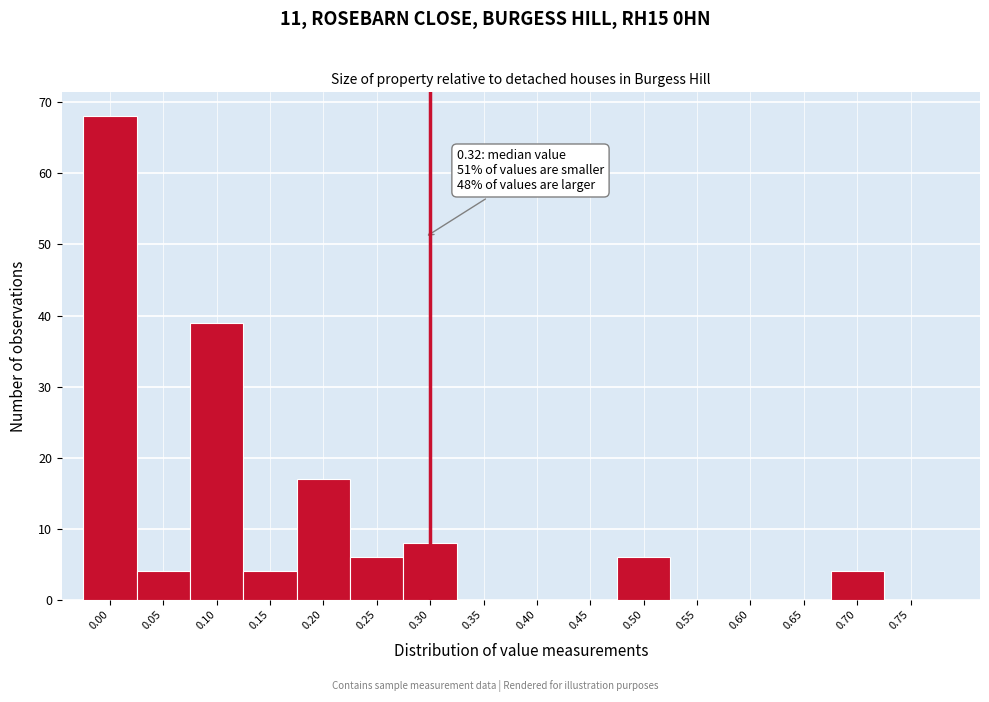

Reading right to left, what are all the values shown in this chart?

0.75=0	0.70=4	0.65=0	0.60=0	0.55=0	0.50=6	0.45=0	0.40=0	0.35=0	0.30=8	0.25=6	0.20=17	0.15=4	0.10=39	0.05=4	0.00=68